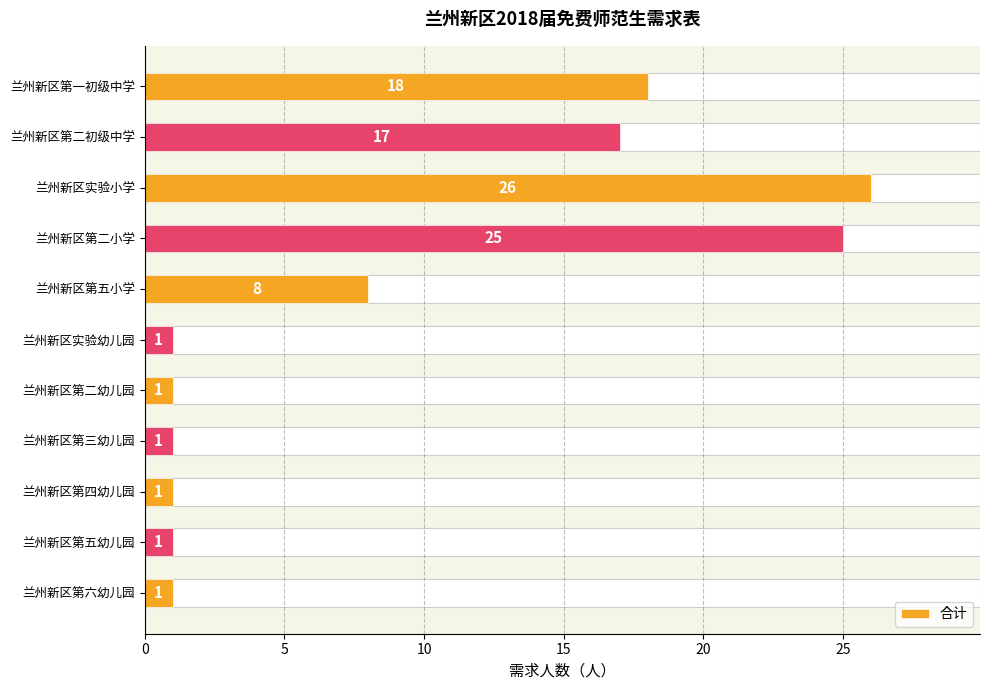

At which label is the value closest to 13?

兰州新区第二初级中学